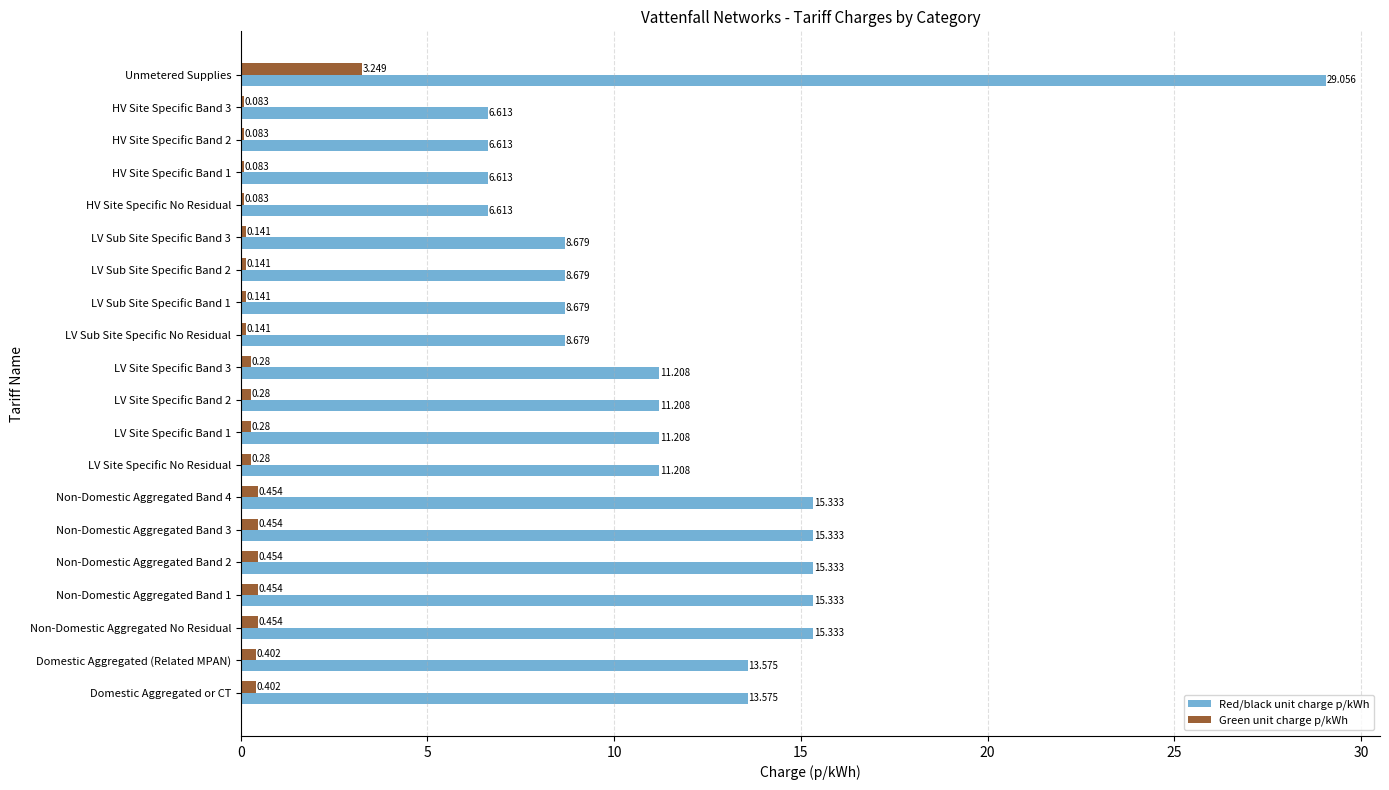

Is the value of Green unit charge p/kWh at LV Site Specific Band 1 greater than the value of Red/black unit charge p/kWh at Non-Domestic Aggregated Band 4?

No